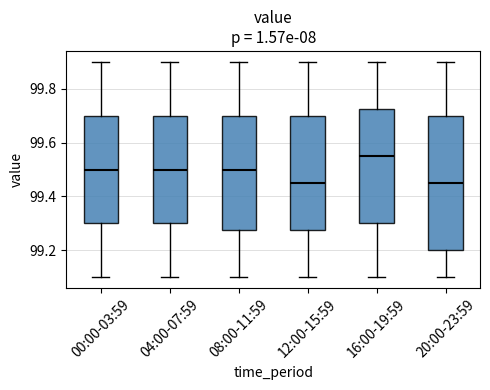

Reading left to right, transcribe this box plot: for each box, give where its median line is, the range the box spans, and where its two whiskers end, as read against the y-axis. The values are not printed on the chart, so give them approximately, as read against the axis.

00:00-03:59: median 99.50, box 99.30 to 99.70, whiskers 99.10 to 99.90
04:00-07:59: median 99.50, box 99.30 to 99.70, whiskers 99.10 to 99.90
08:00-11:59: median 99.50, box 99.28 to 99.70, whiskers 99.10 to 99.90
12:00-15:59: median 99.46, box 99.28 to 99.70, whiskers 99.10 to 99.90
16:00-19:59: median 99.56, box 99.30 to 99.72, whiskers 99.10 to 99.90
20:00-23:59: median 99.46, box 99.20 to 99.70, whiskers 99.10 to 99.90